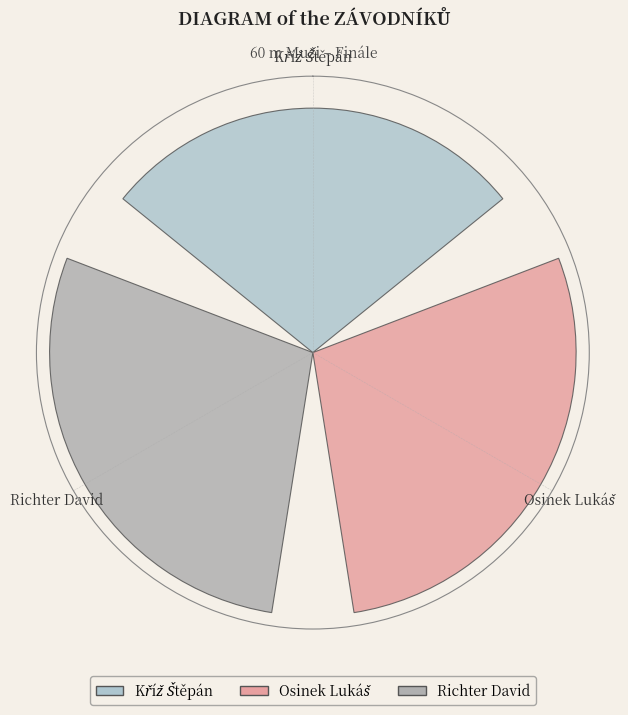

Does the chart contain any negative values?

No